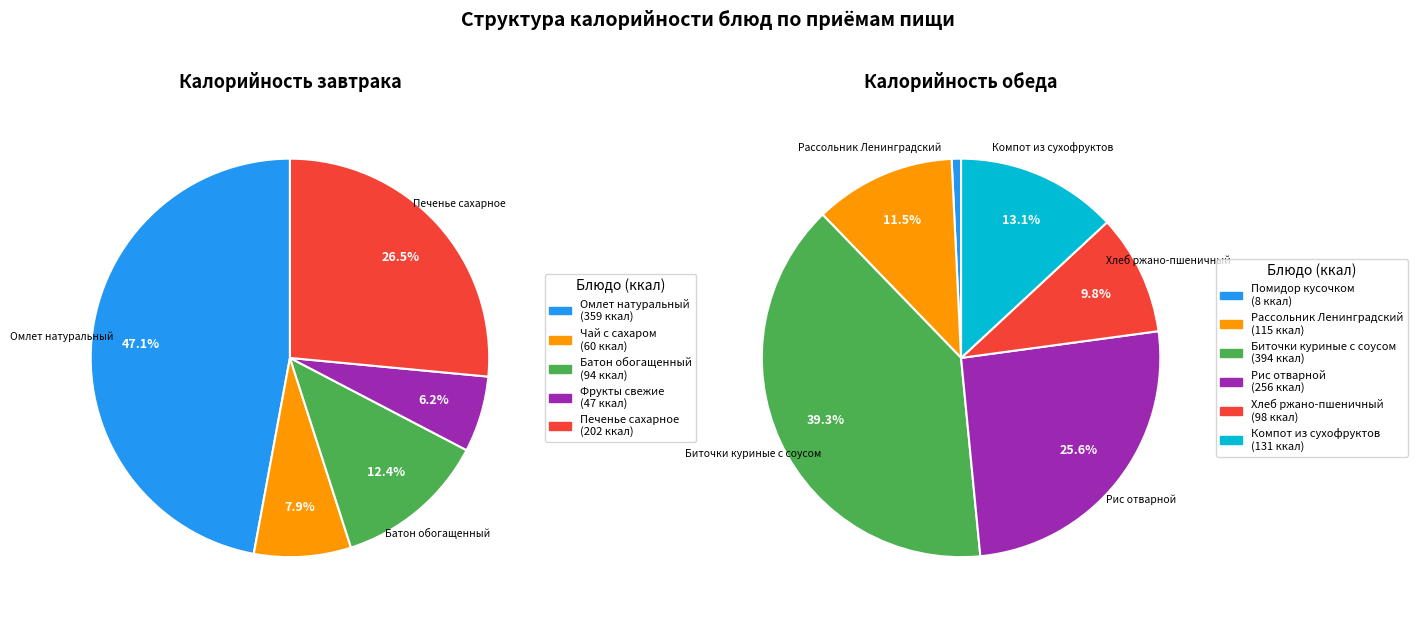

Between Компот из сухофруктов and Фрукты свежие, which is larger?

Компот из сухофруктов